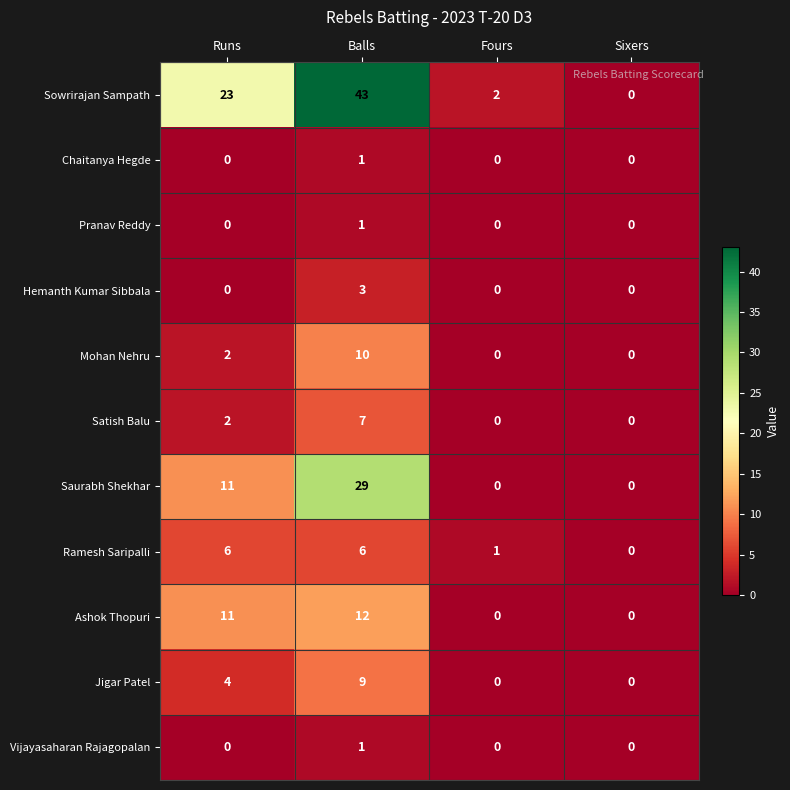

What is the maximum value shown in the chart?

43